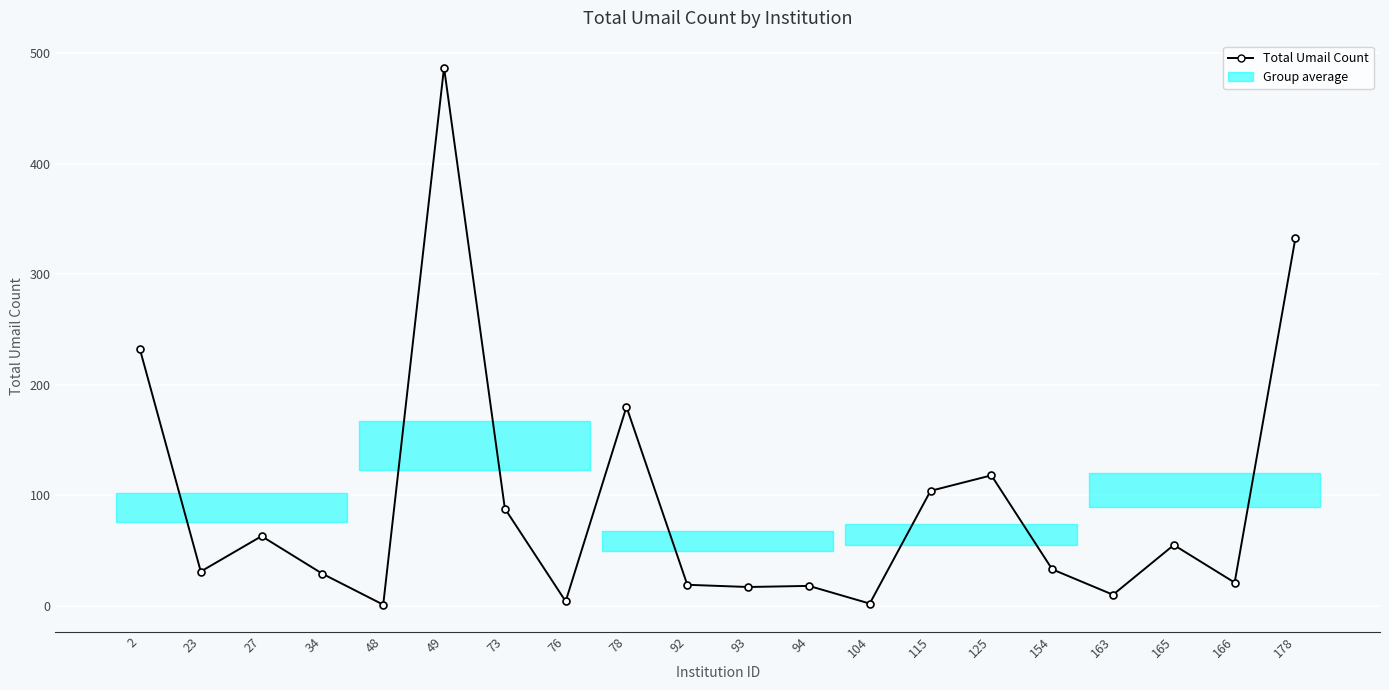

What is the change in value from 92 to 165?

+36